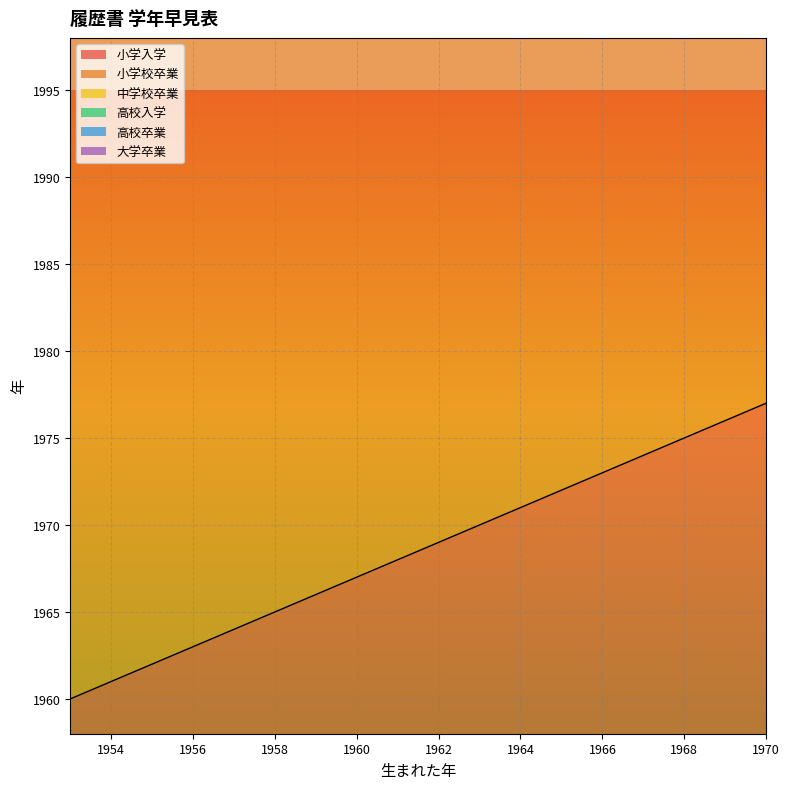

The value of 大学卒業 at 1962 is 5811. True or false?

False